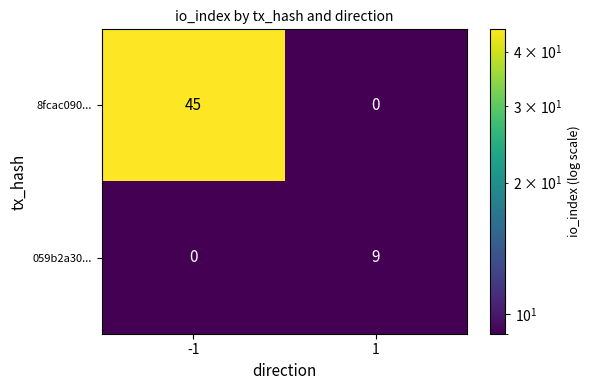

Reading left to right, transcribe all the data shown in this chart.

8fcac090...: -1=45	1=0
059b2a30...: -1=0	1=9